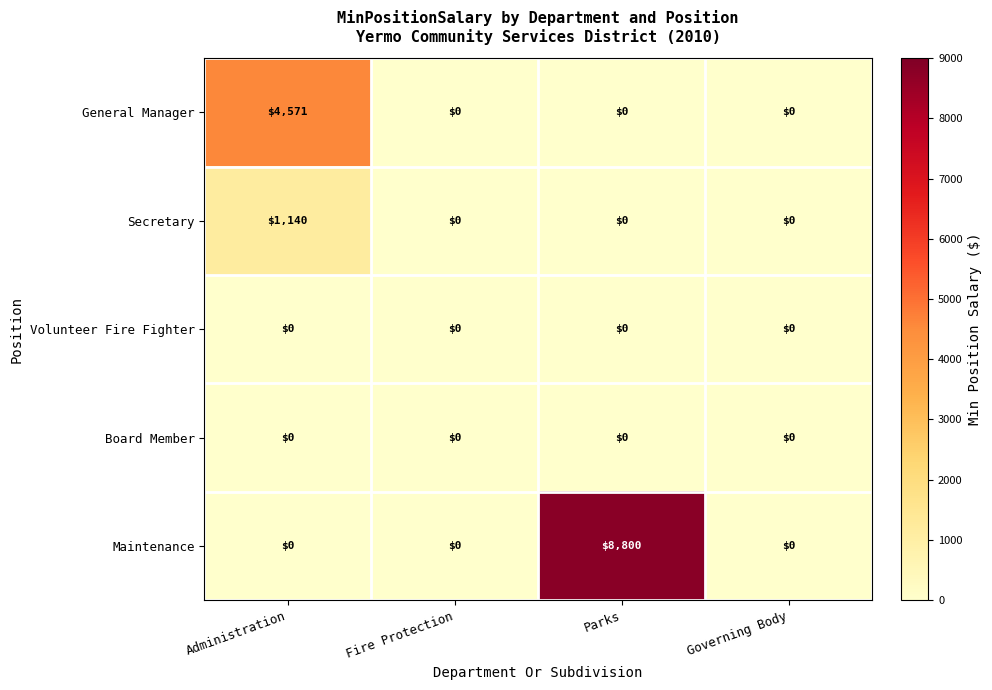

Reading left to right, what are all the values shown in this chart?

General Manager: Administration=4571	Fire Protection=0	Parks=0	Governing Body=0
Secretary: Administration=1140	Fire Protection=0	Parks=0	Governing Body=0
Volunteer Fire Fighter: Administration=0	Fire Protection=0	Parks=0	Governing Body=0
Board Member: Administration=0	Fire Protection=0	Parks=0	Governing Body=0
Maintenance: Administration=0	Fire Protection=0	Parks=8800	Governing Body=0